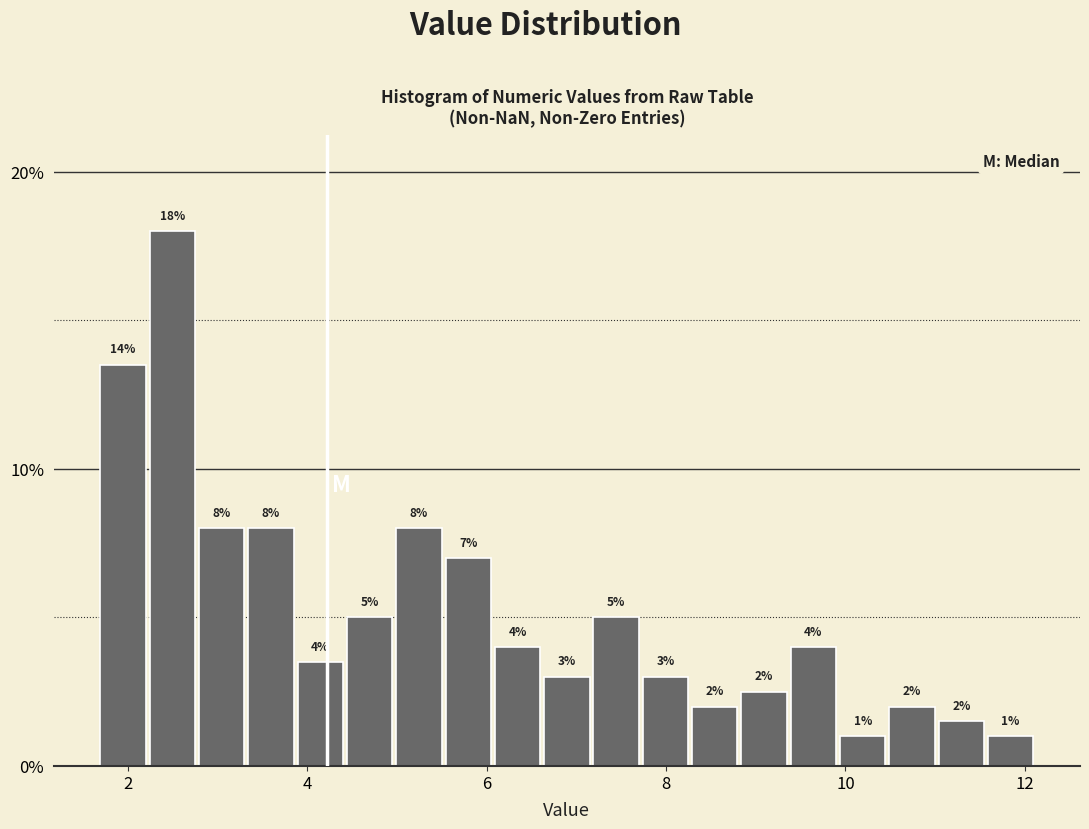

Read against the x-axis, roughly where is the centre of the tallest bar?

2.4